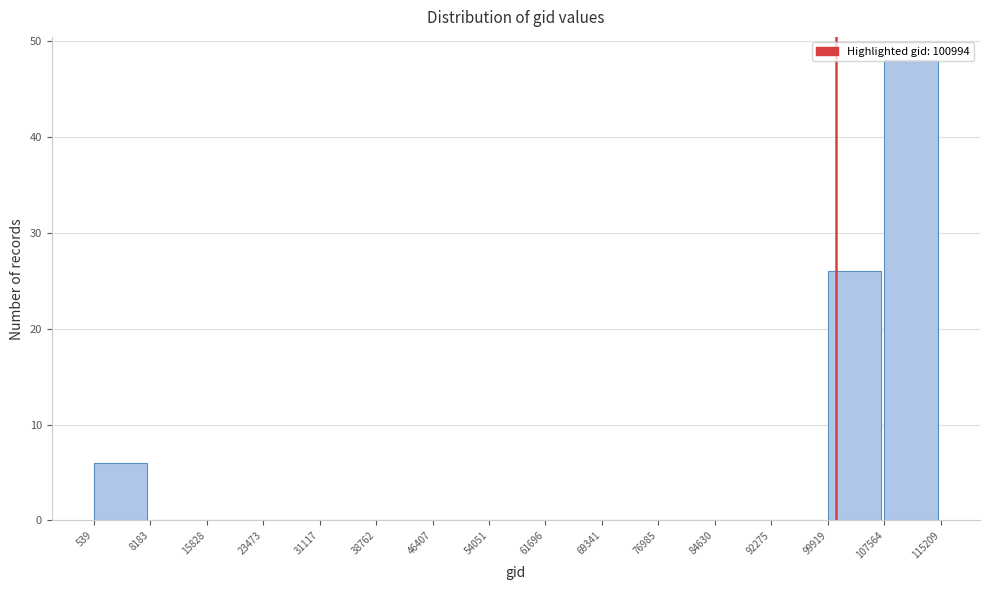

How tall is the bar that spans 99919 to 107564 on the x-axis? The values are not printed on the chart, so give them approximately, as read against the axis.

26